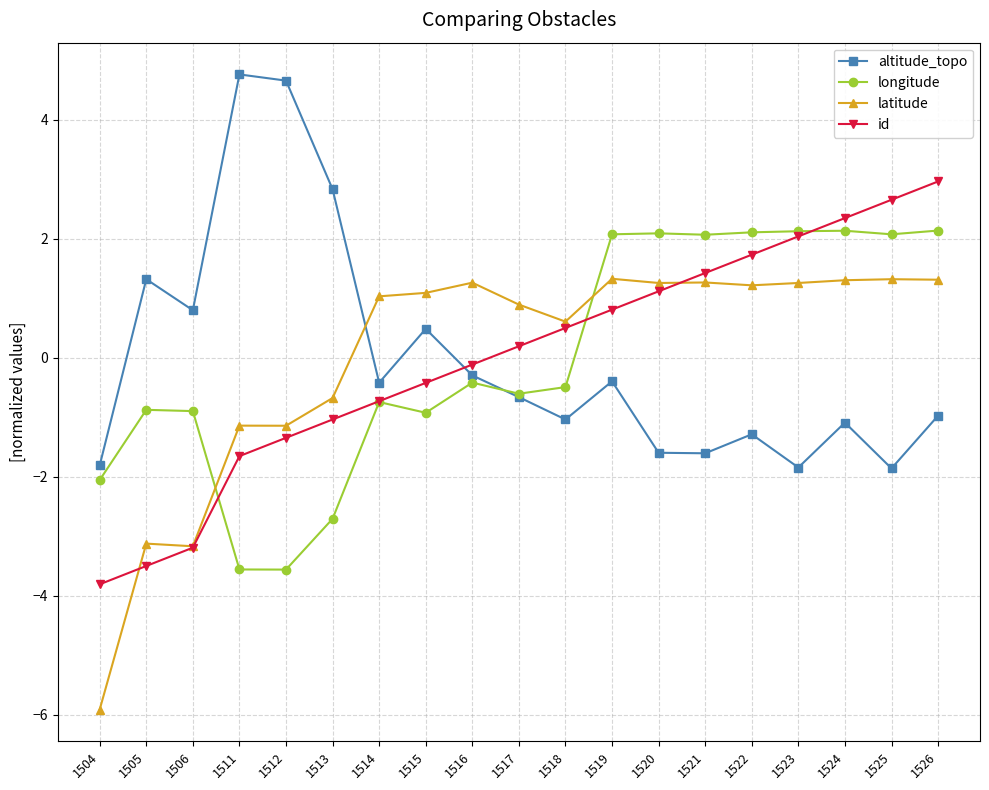

How many intersections are there between id and altitude_topo?

1